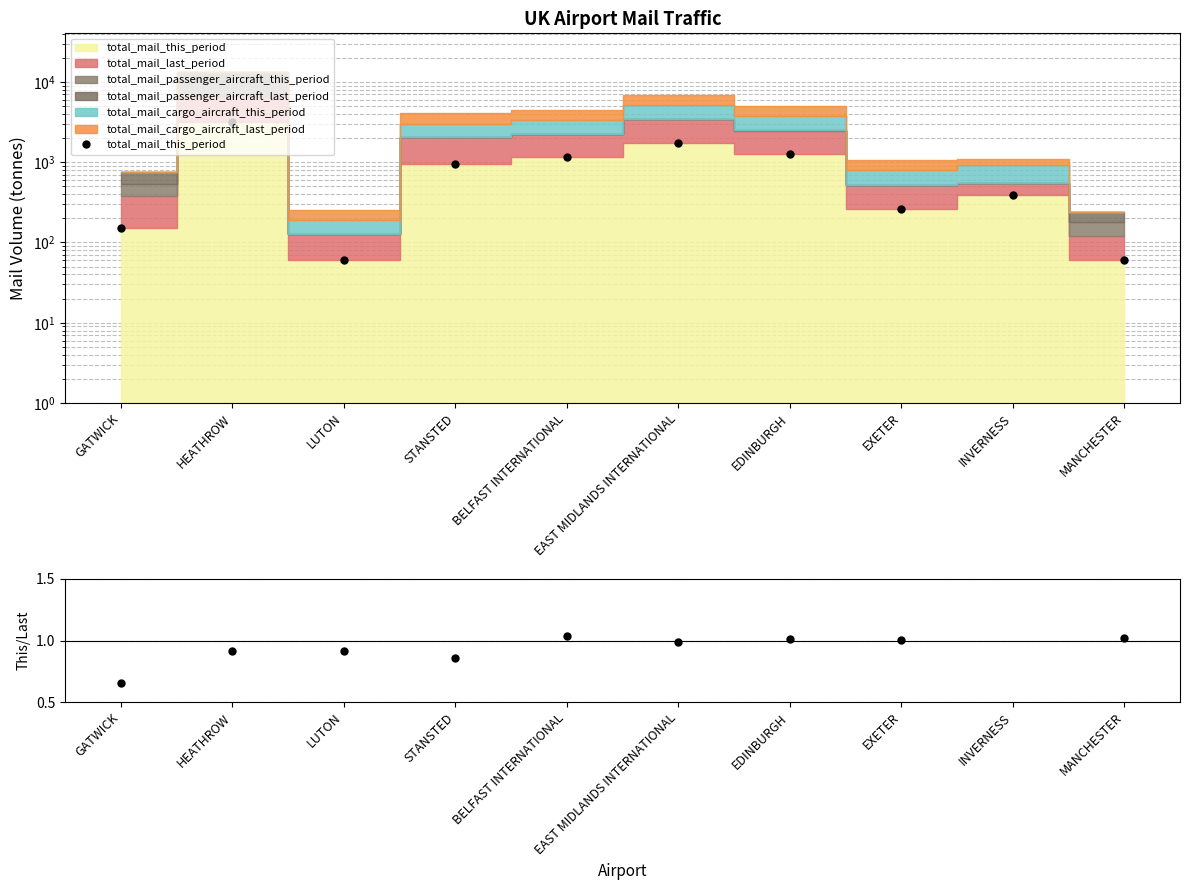

True or false: total_mail_this_period and This/Last intersect in this chart.

False